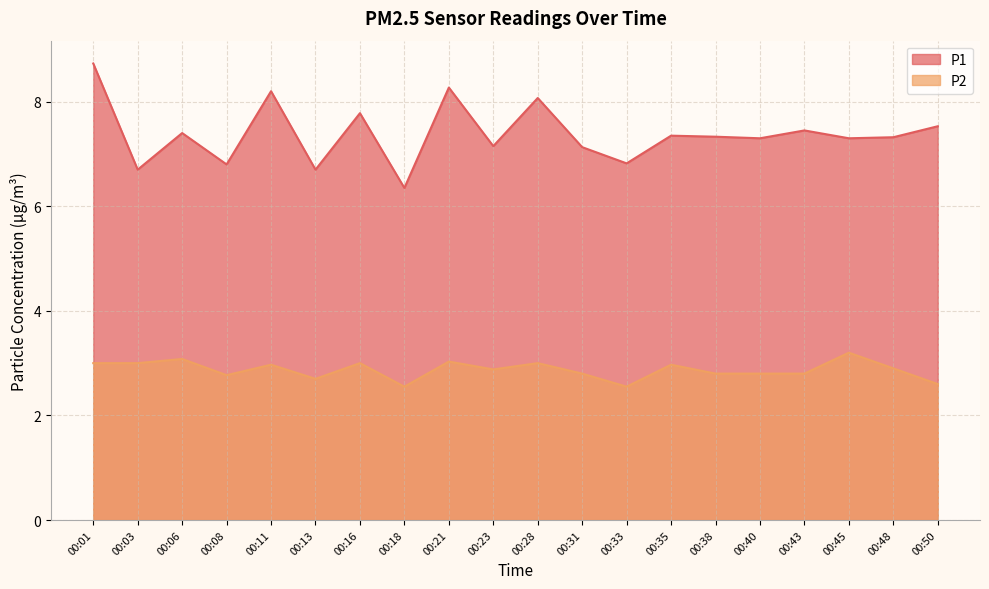

True or false: P1 and P2 intersect in this chart.

False